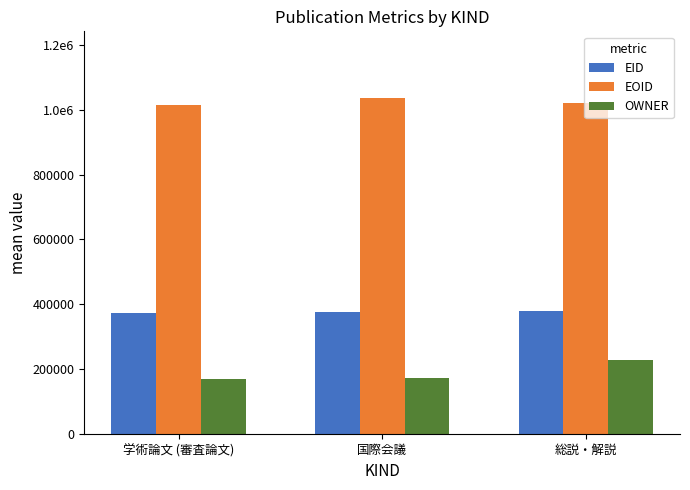

What is the difference between the highest and lowest values at 学術論文 (審査論文)?

845177